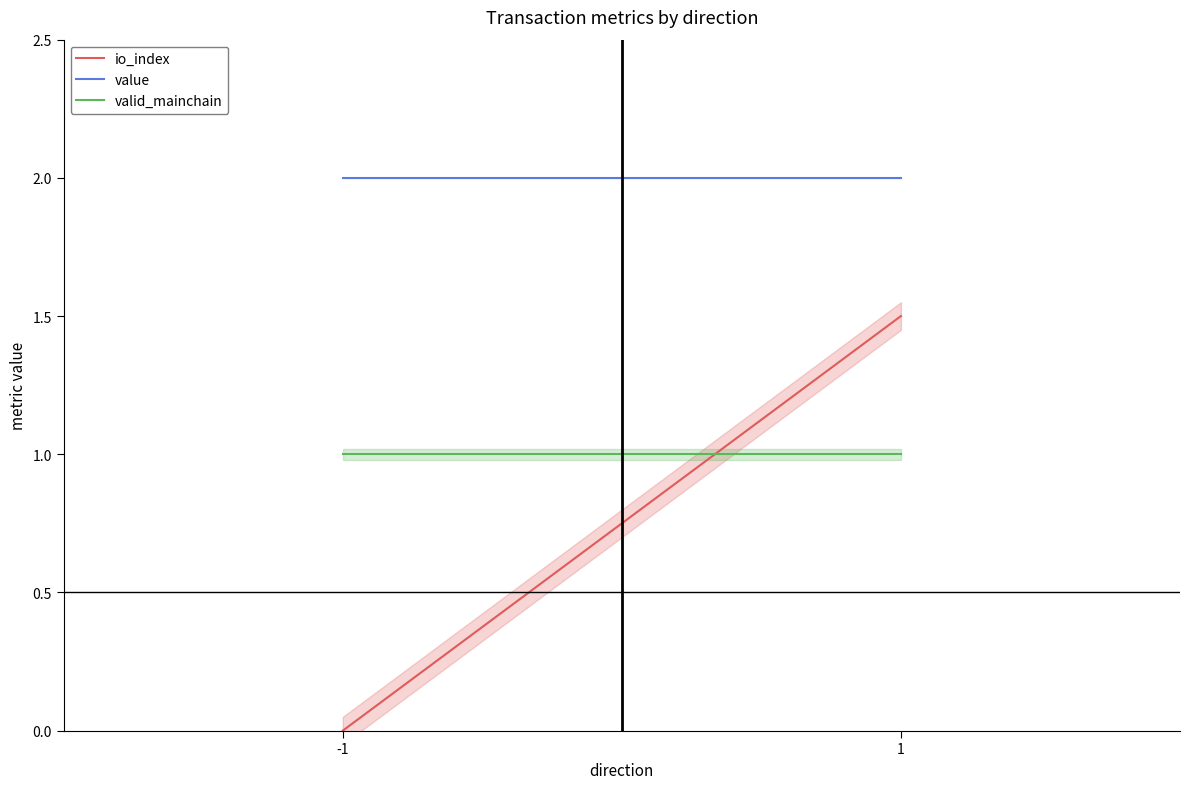

What is the sum of all valid_mainchain values?

2.0